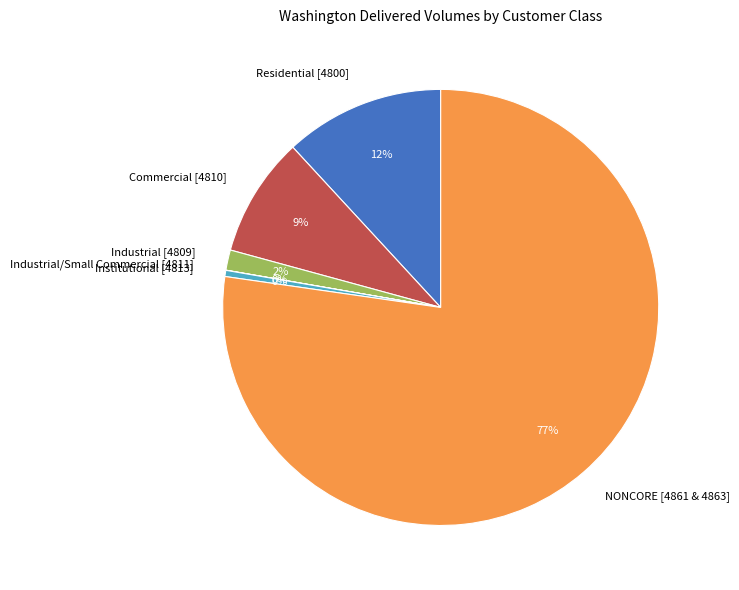

To the nearest percent, what percentage of the pie is Residential [4800]?

12%